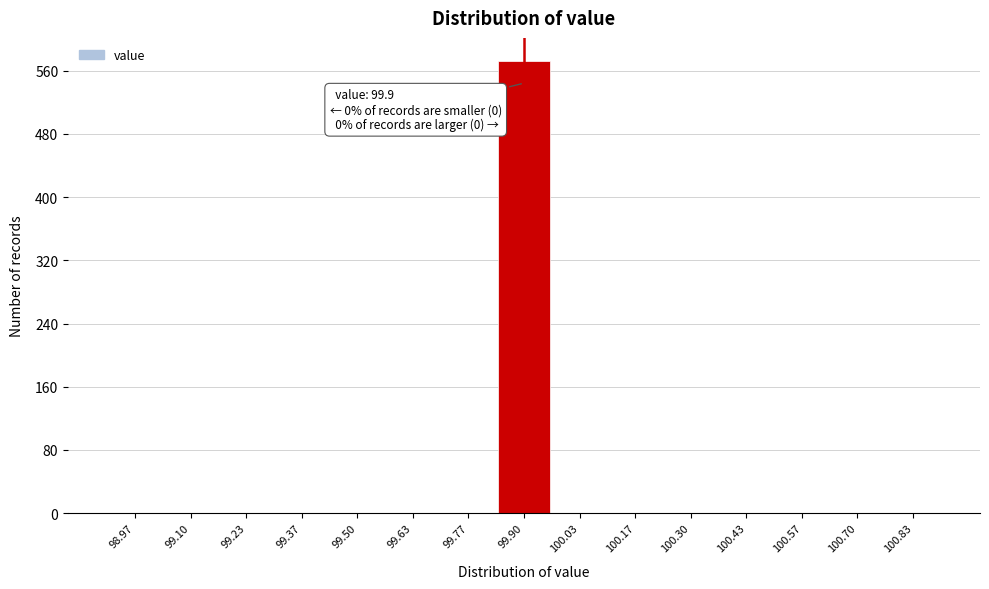

Over which range of the x-axis is the bar tallest?

99.84 to 99.96